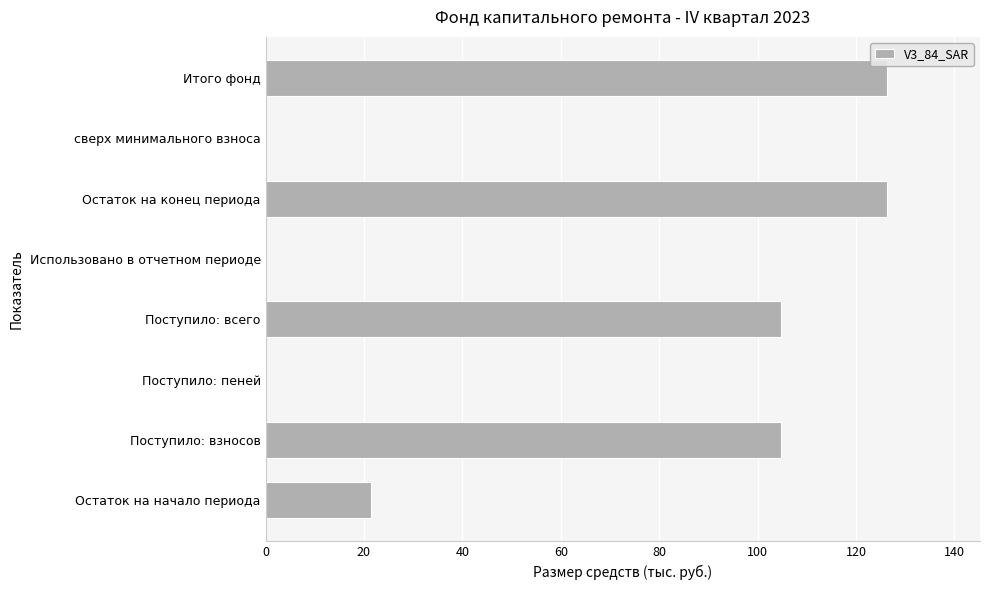

Between Использовано в отчетном периоде and Итого фонд, which is larger?

Итого фонд